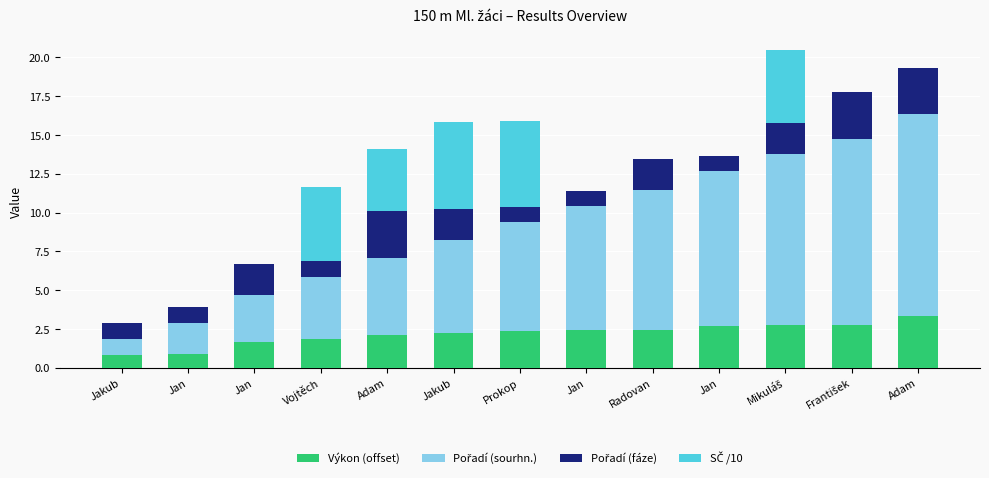

Does the chart contain stacked bars?

Yes